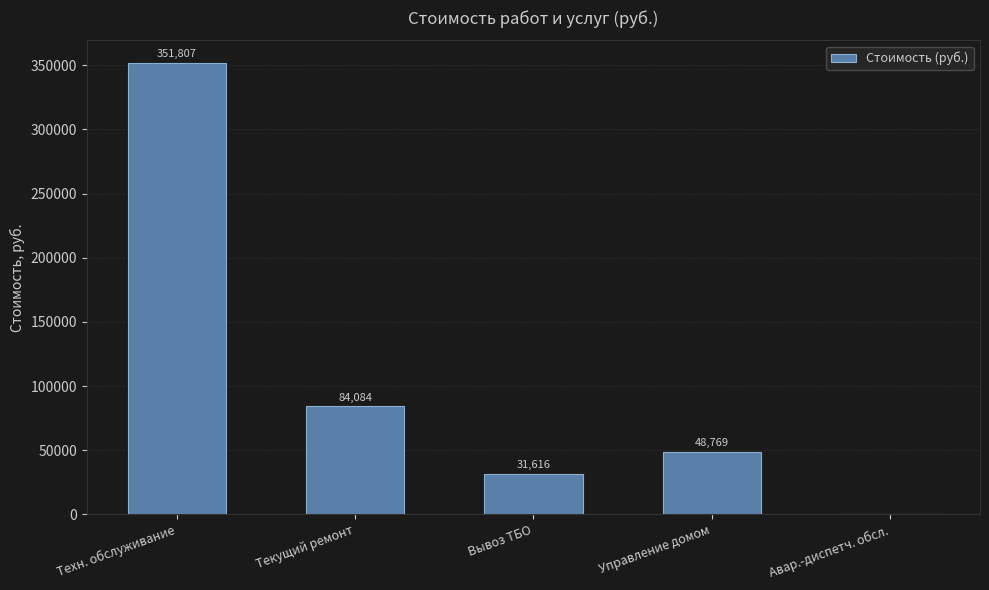

True or false: the data shows 31615.6 at Вывоз ТБО.

True